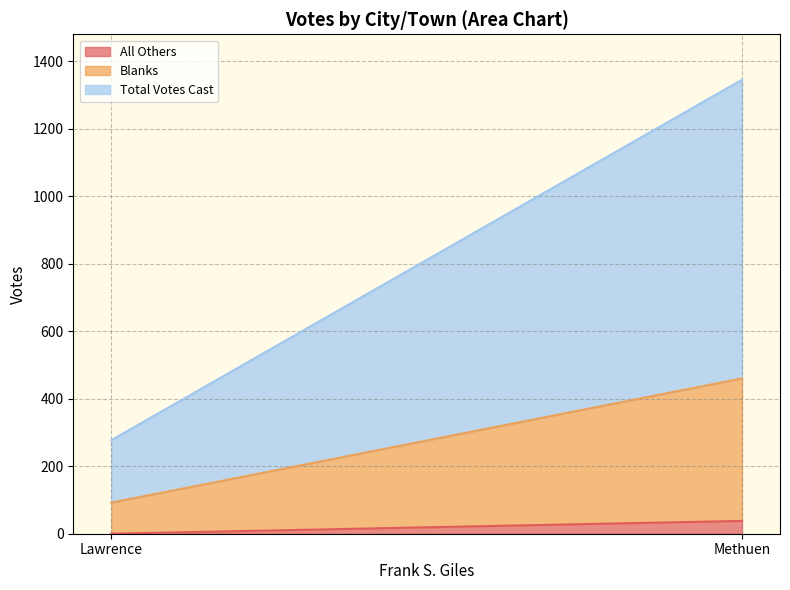

Reading left to right, transcribe all the data shown in this chart.

All Others: 0	38
Blanks: 92	422
Total Votes Cast: 185	885